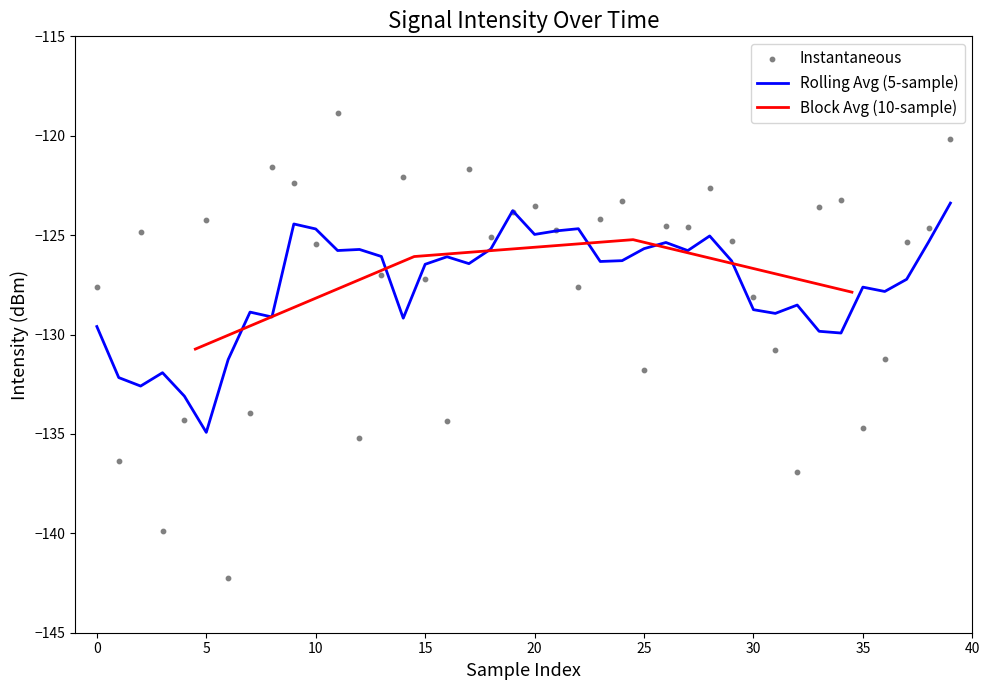

What is the highest value of the Rolling Avg (5-sample) series?

-123.4